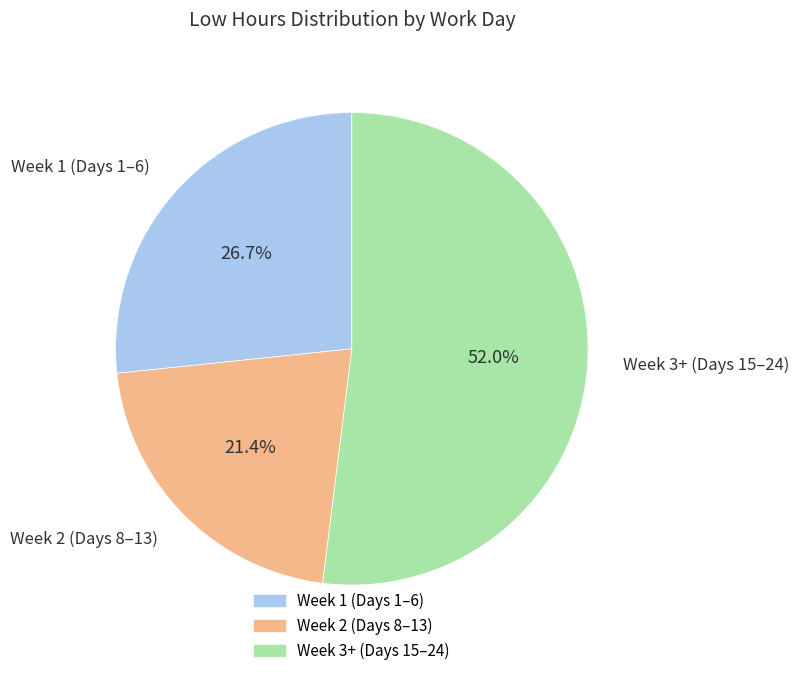

To the nearest percent, what is the average slice percentage?

33%